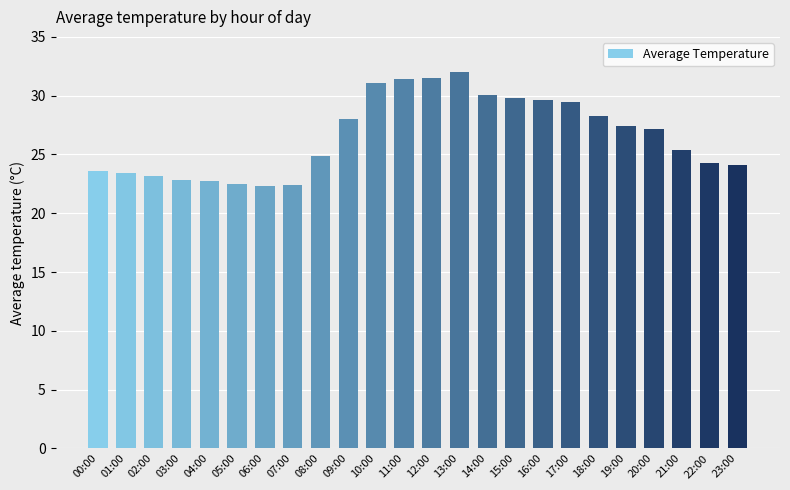

The value at 04:00 is 22.7. True or false?

True